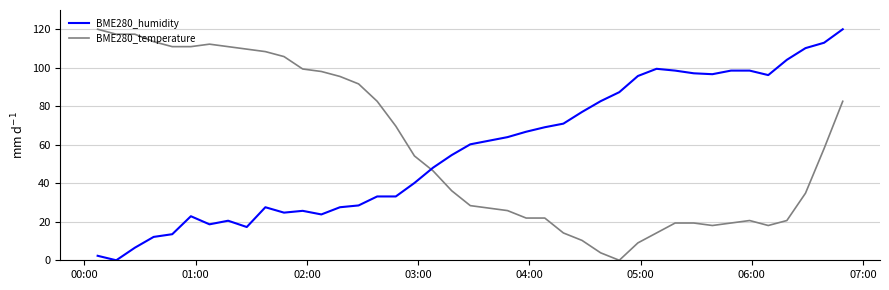

What is the highest value of the BME280_humidity series?

120.0